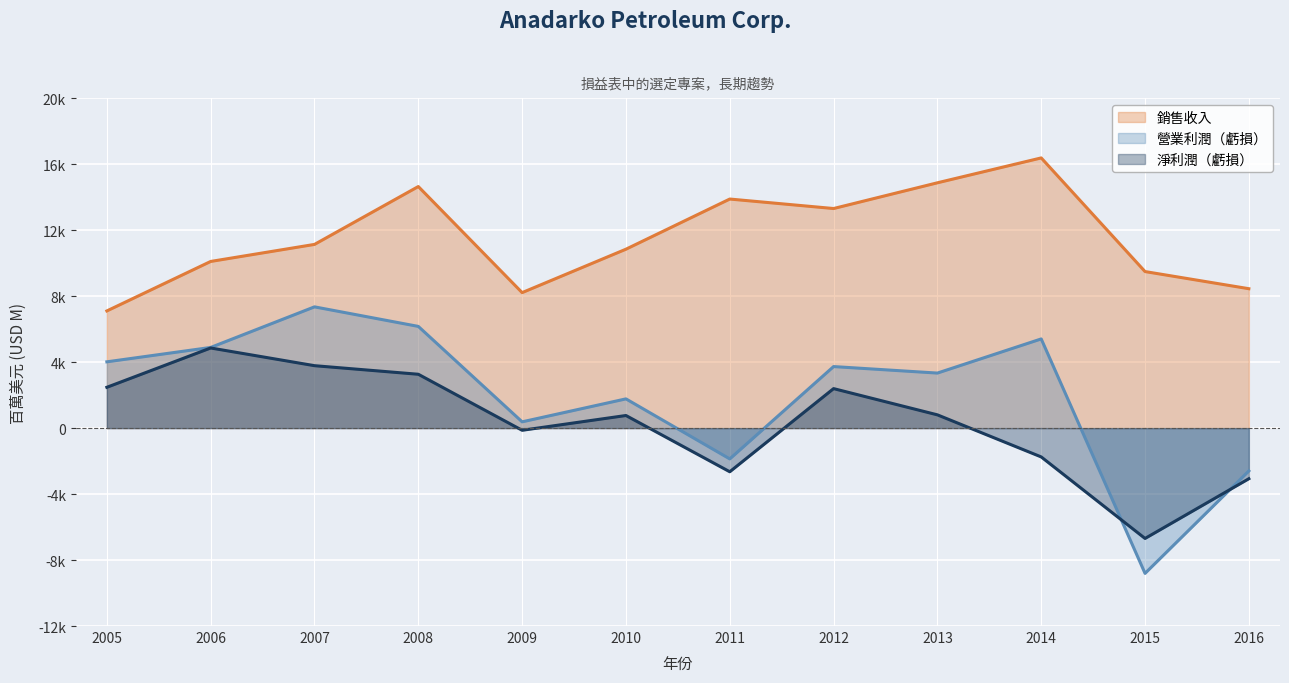

What is the difference between the 銷售收入 values at 2013 and 2005?

7767